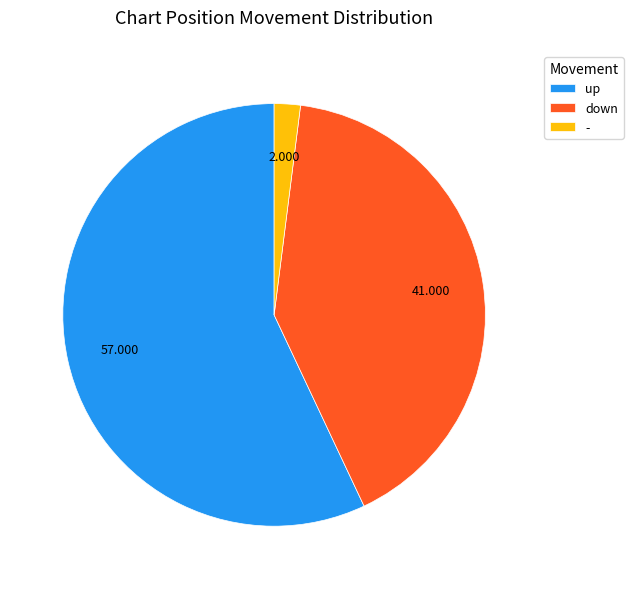

True or false: - accounts for 2% of the total.

True